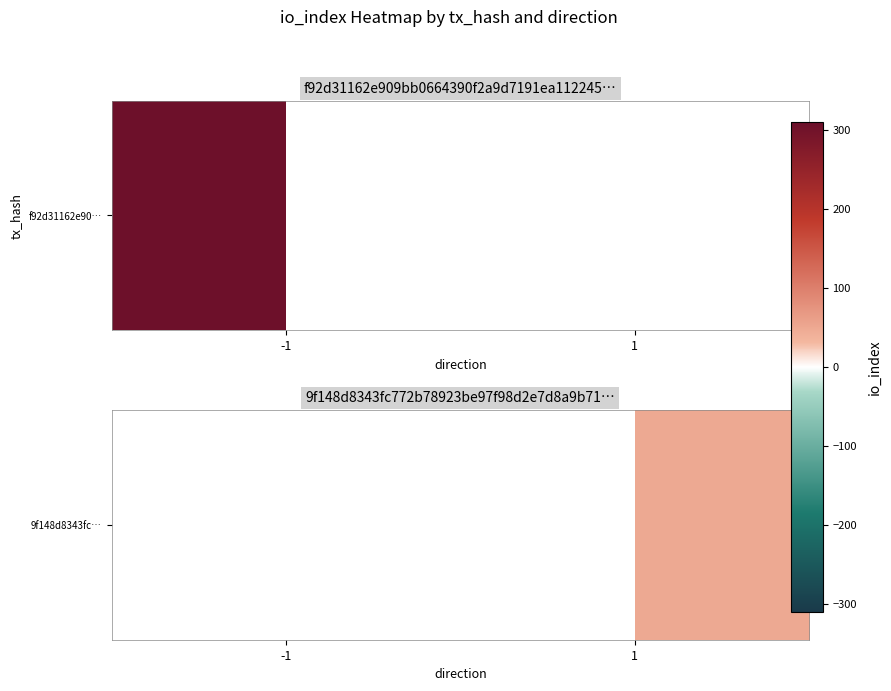

List the labels in order of value, smallest first.

-1, 1